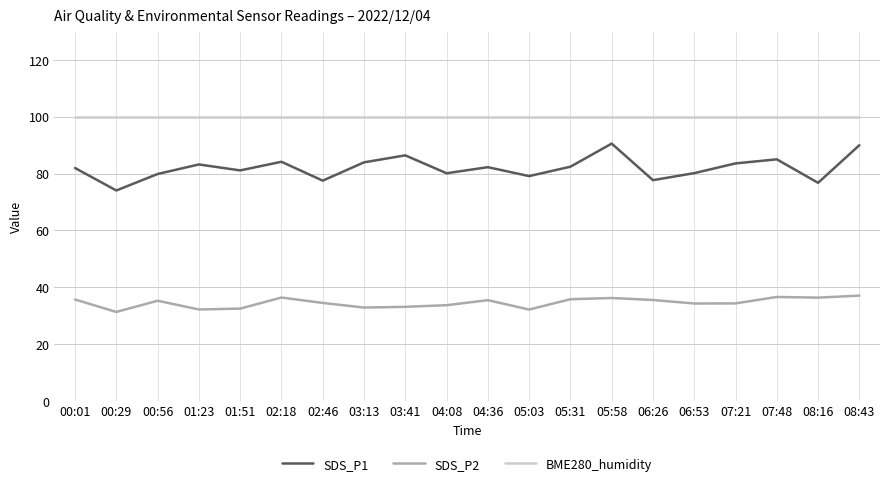

True or false: SDS_P2 and SDS_P1 intersect in this chart.

False